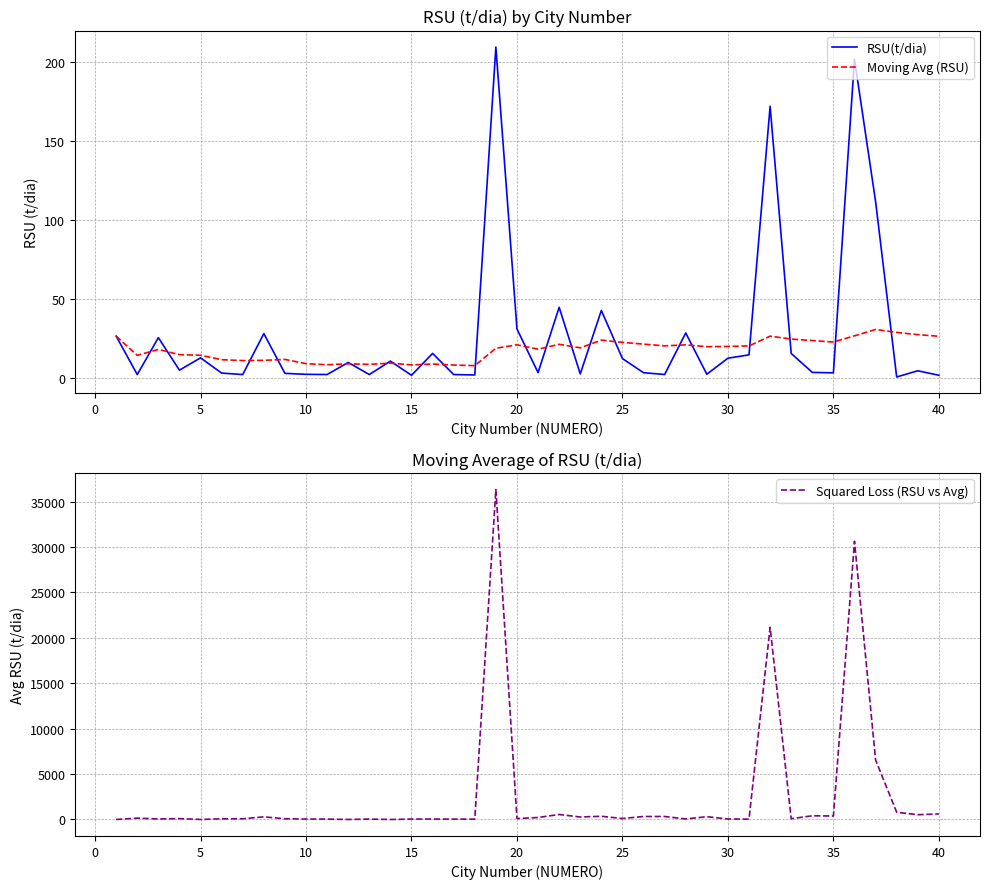

Does the chart display data point markers on the line(s)?

No